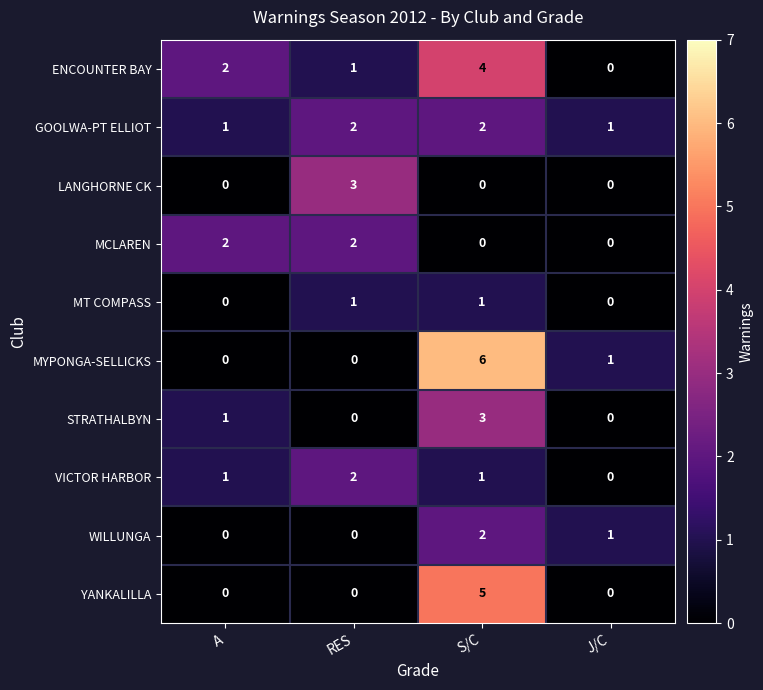

What is the sum of all STRATHALBYN values?

4